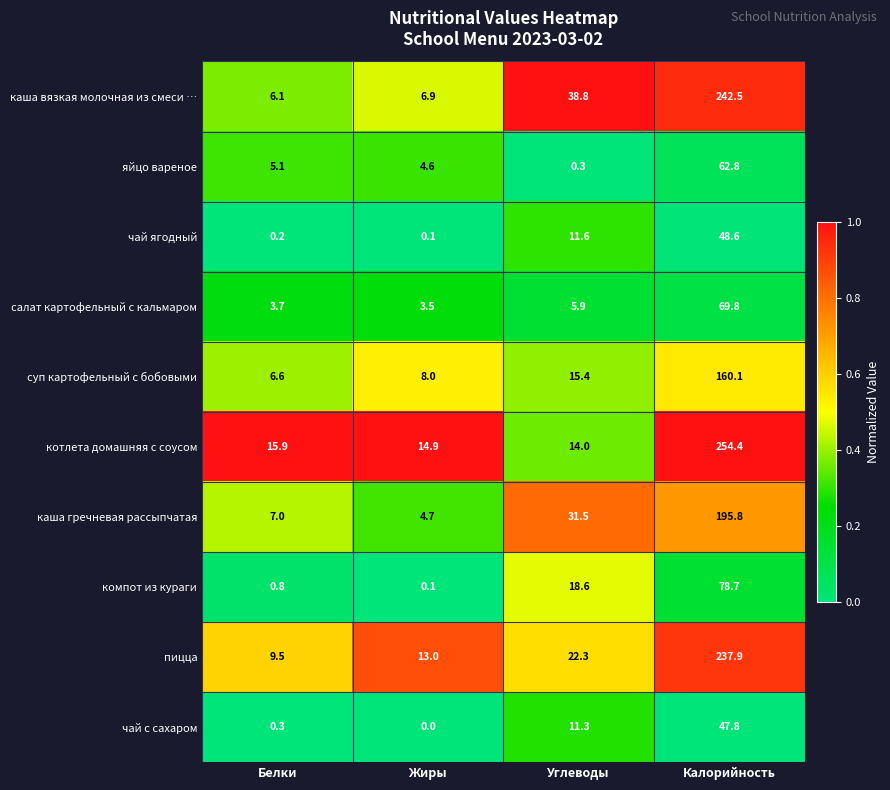

Which series changed the most between Жиры and Калорийность?

котлета домашняя с соусом